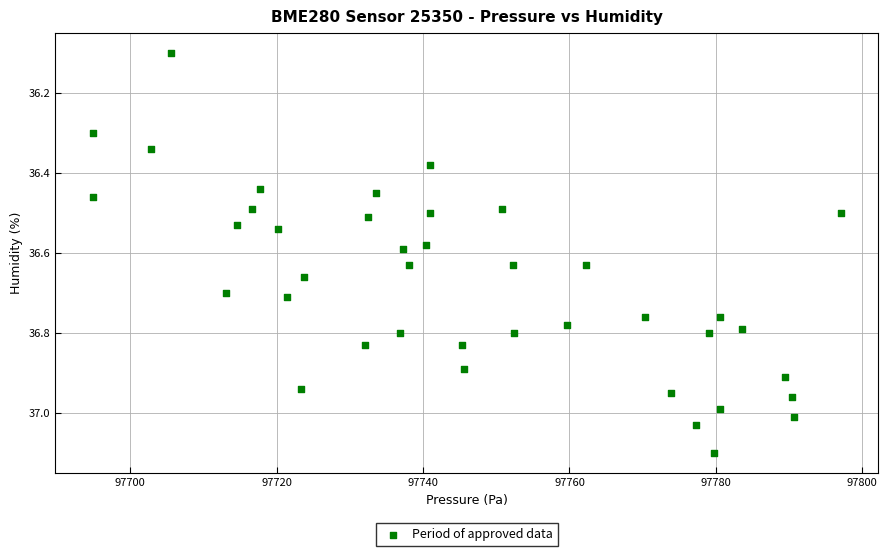

What Y value in the scatter plot is closest to 36?

36.1